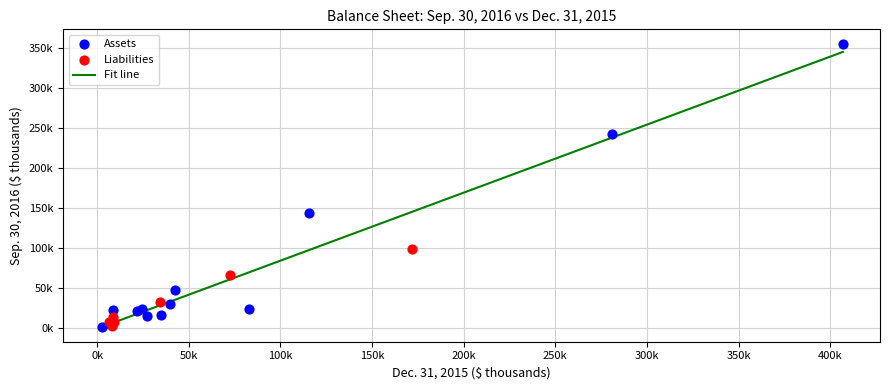

Which series has the largest Y range (max minus min)?

Assets